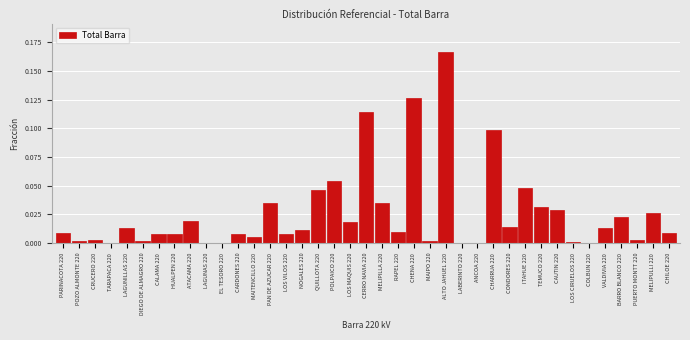

Which category has the highest value across all series?

ALTO JAHUEL 220